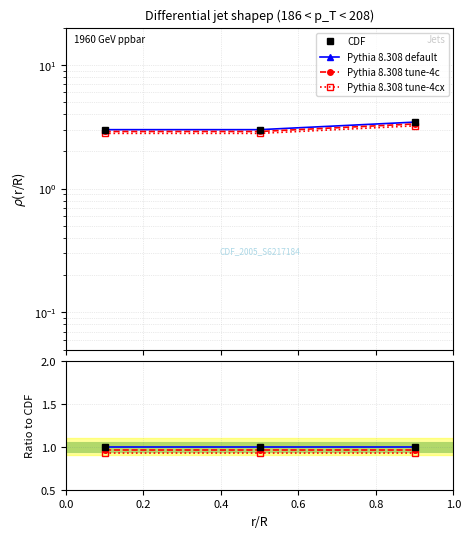

List the series in order of their peak value, highest first.

CDF, Pythia 8.308 default, Pythia 8.308 tune-4c, Pythia 8.308 tune-4cx